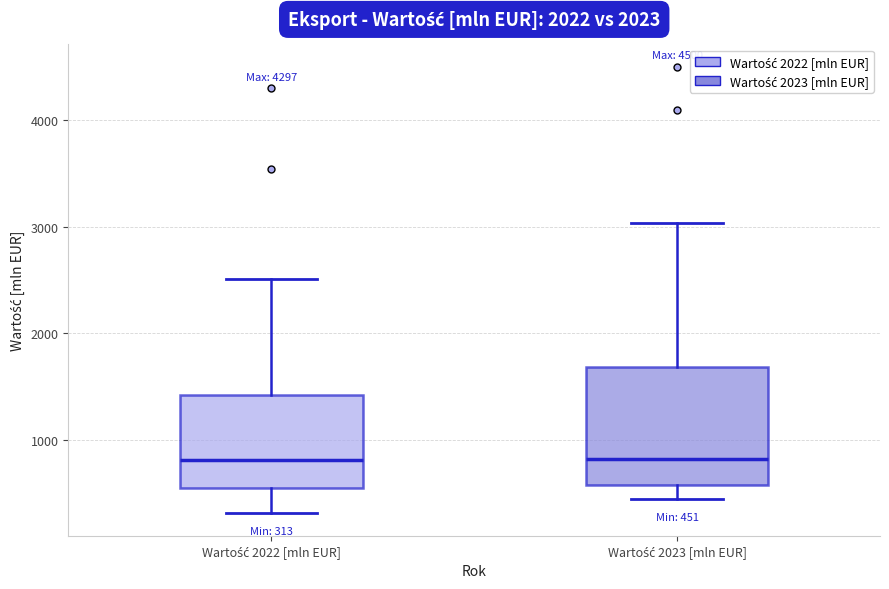

Which box is the tallest, from its lower edge to its upper edge?

Wartość 2023 [mln EUR]